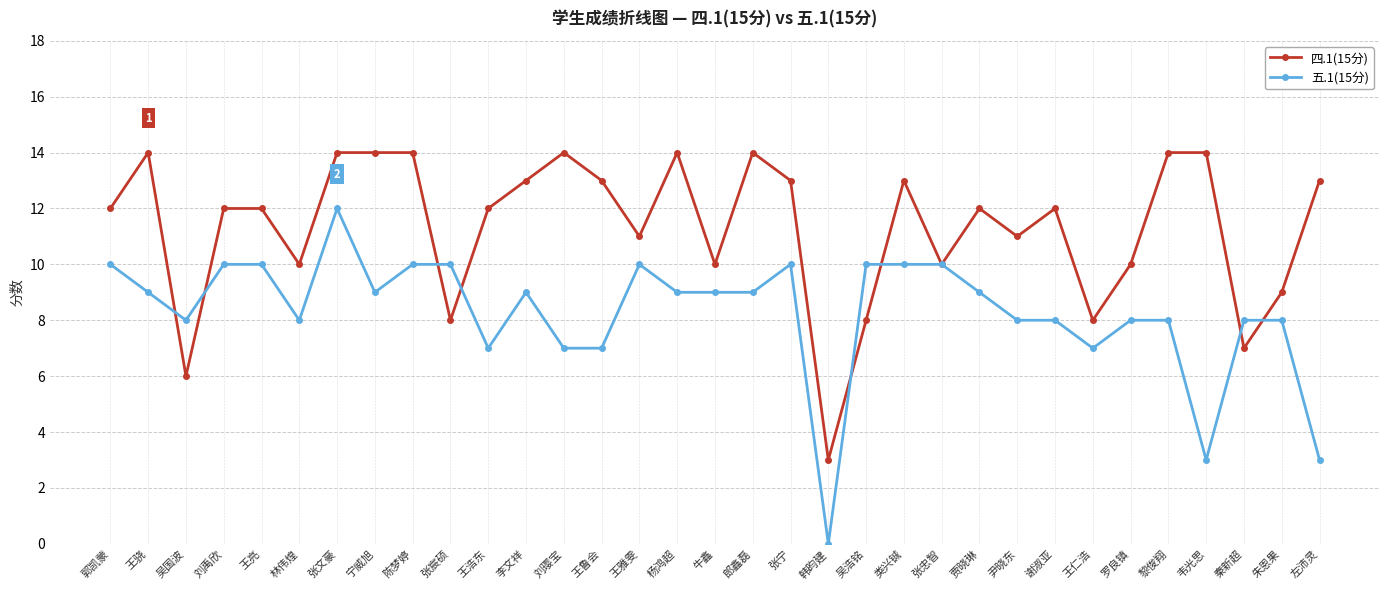

Reading right to left, extract all data points from this chart.

四.1(15分): 13	9	7	14	14	10	8	12	11	12	10	13	8	3	13	14	10	14	11	13	14	13	12	8	14	14	14	10	12	12	6	14	12
五.1(15分): 3	8	8	3	8	8	7	8	8	9	10	10	10	0	10	9	9	9	10	7	7	9	7	10	10	9	12	8	10	10	8	9	10